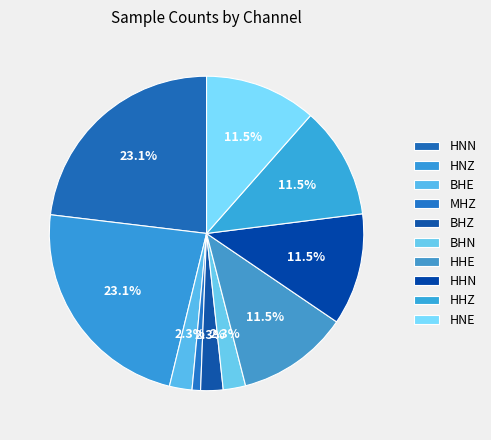

How many slices are in this pie chart?

10